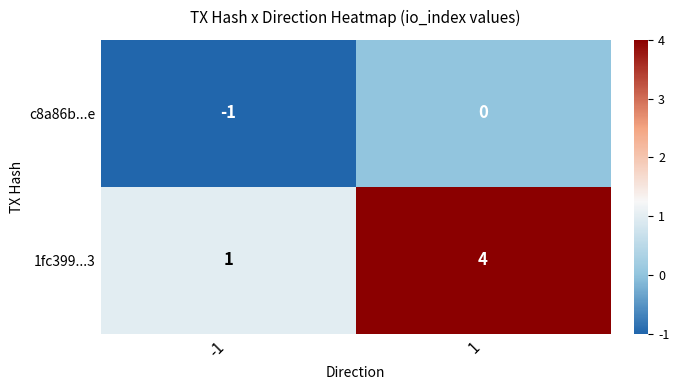

True or false: c8a86b...e has a value of -1 at -1.

True